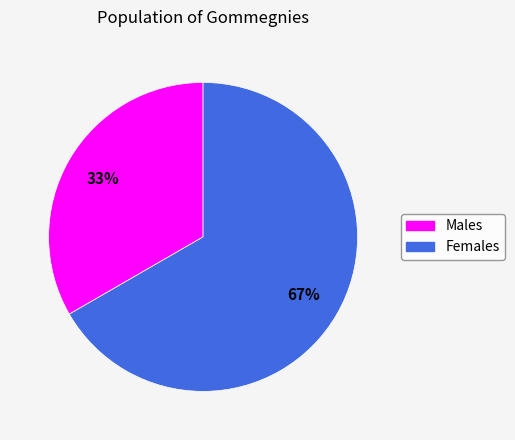

Is there a majority slice in this chart?

Yes